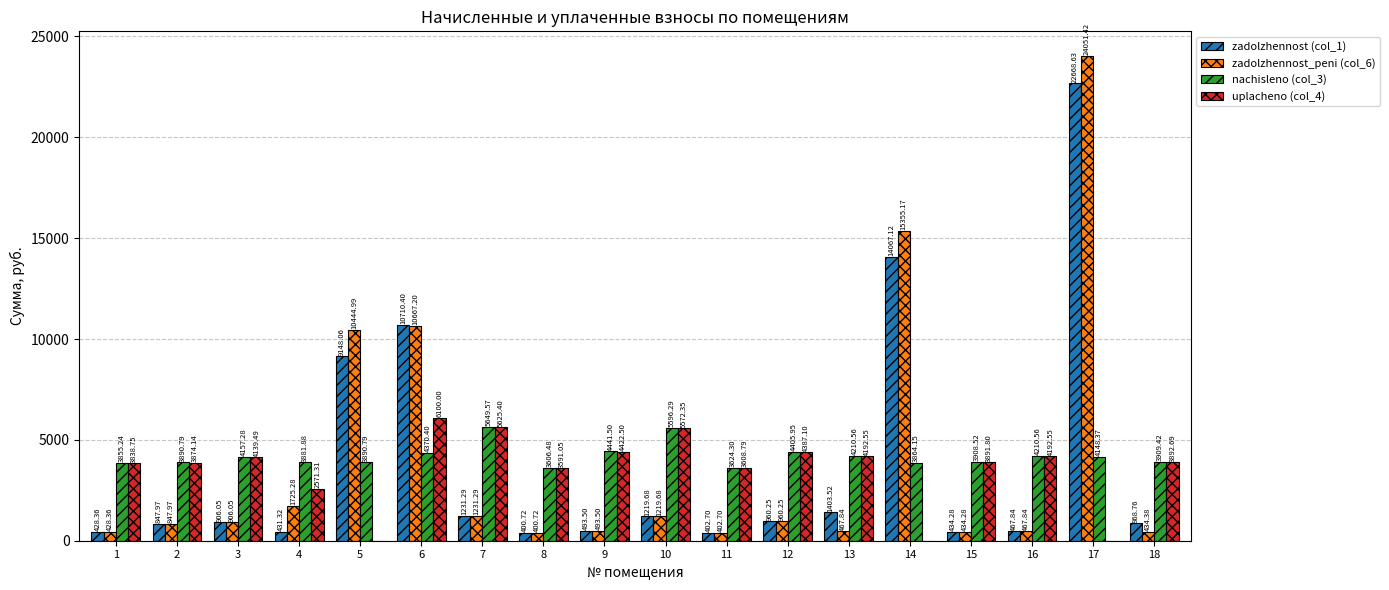

Is the value of zadolzhennost (col_1) at 15 greater than the value of uplacheno (col_4) at 16?

No